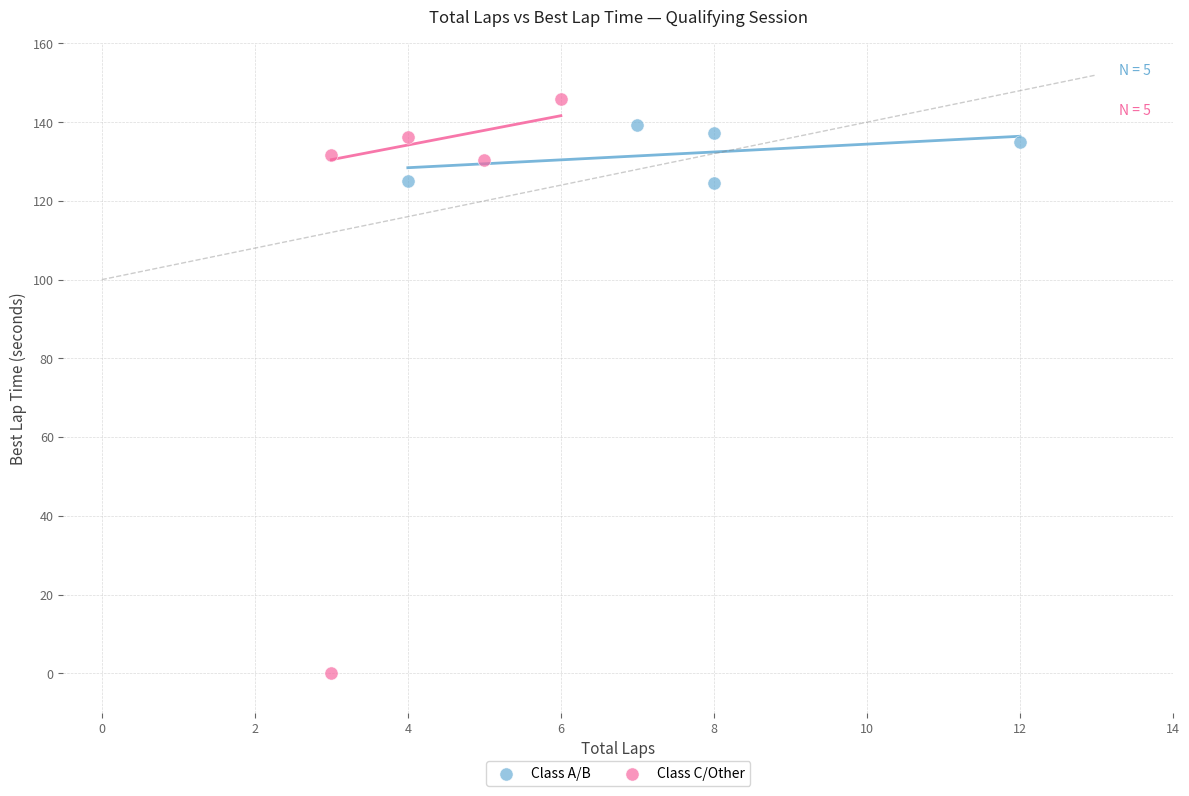

Which series reaches the minimum Y coordinate?

Class C/Other